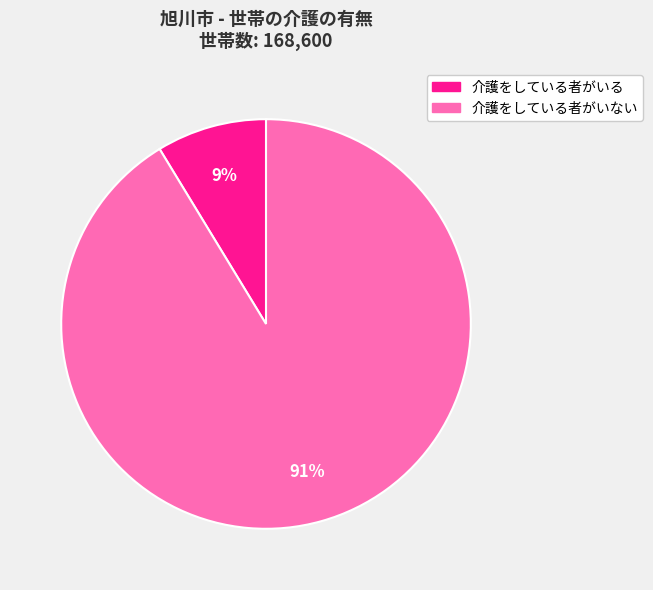

Between 介護をしている者がいない and 介護をしている者がいる, which is larger?

介護をしている者がいない